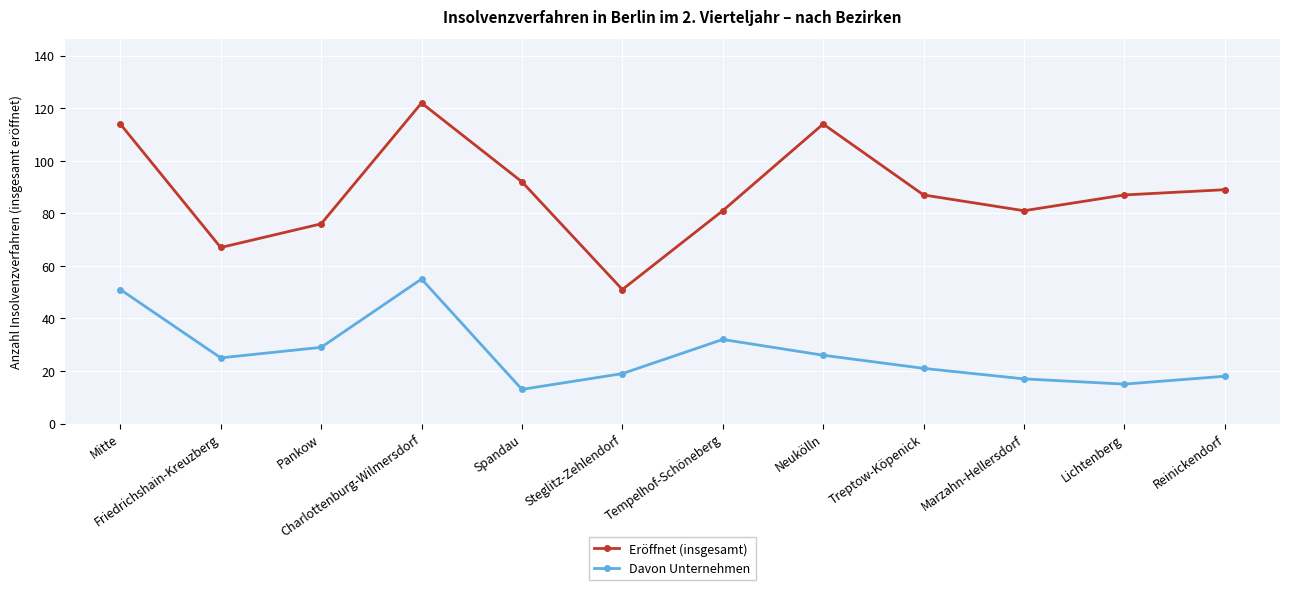

What is the approximate value of Eröffnet (insgesamt) at Steglitz-Zehlendorf?

51